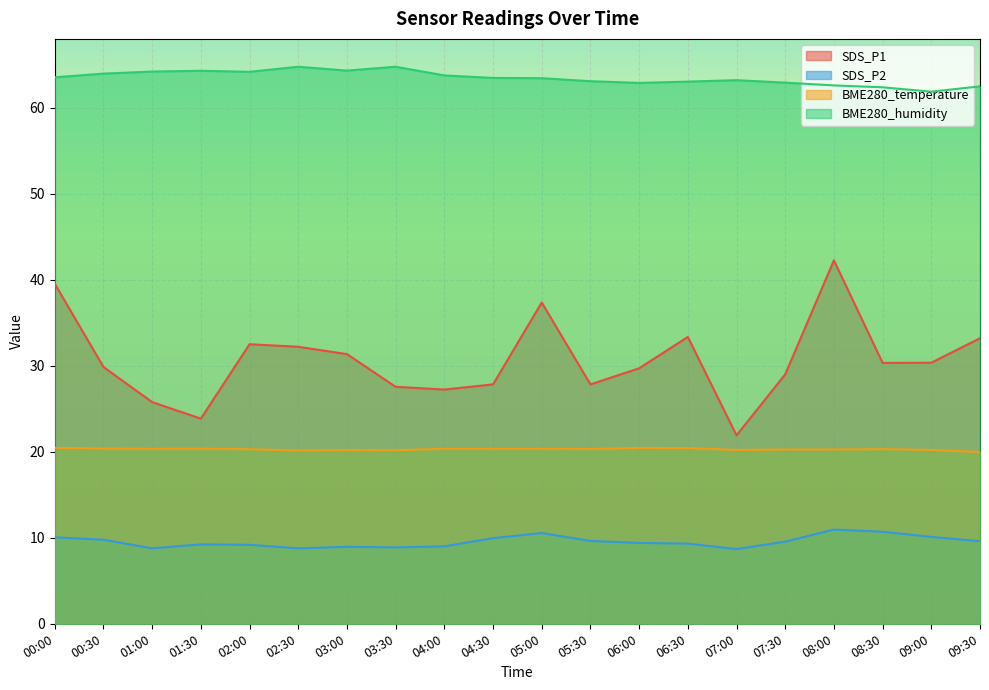

What is the difference between the BME280_temperature values at 05:00 and 02:00?

0.1